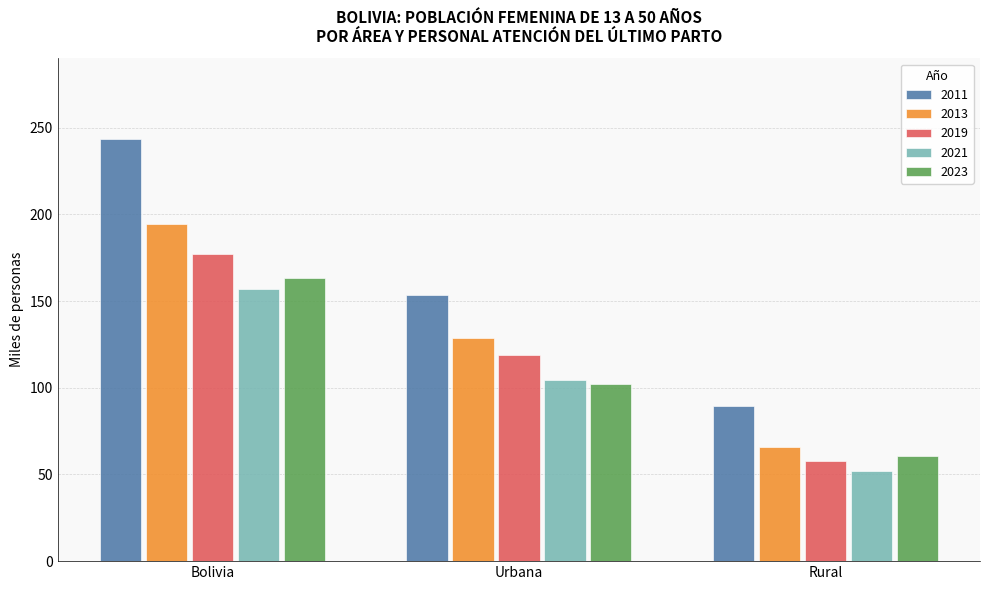

Does the chart contain any negative values?

No